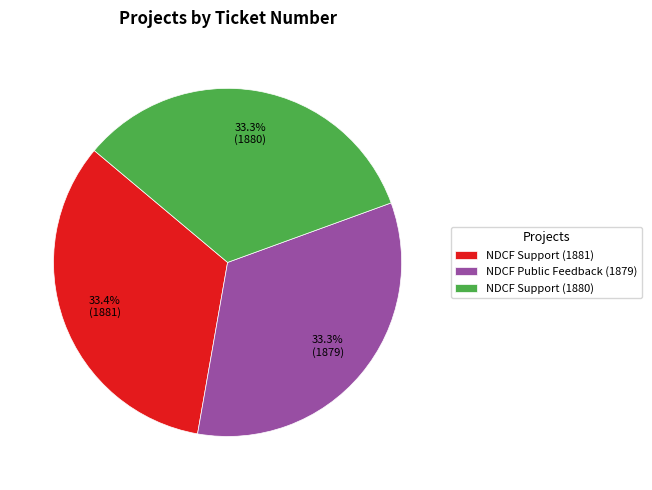

Does NDCF Support (1881) represent more than half of the total?

No